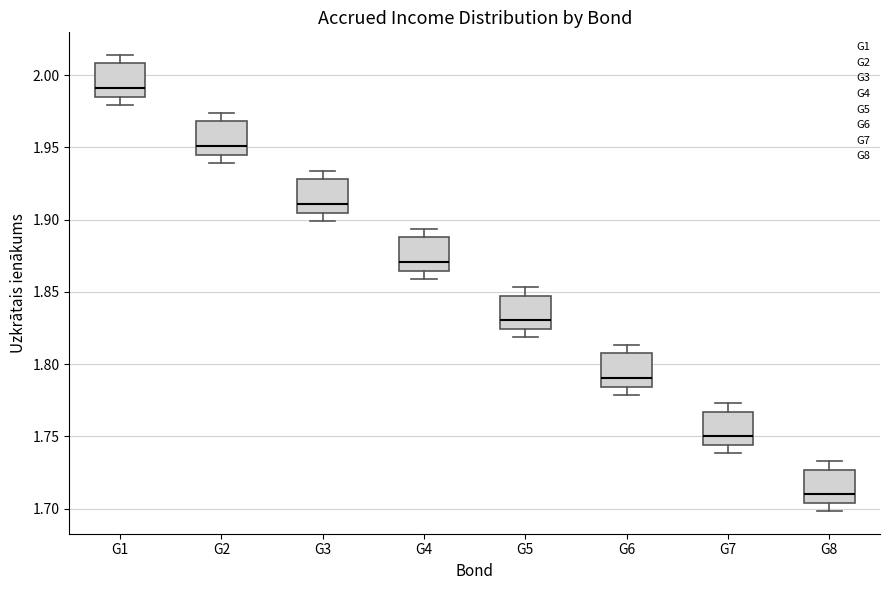

Which box's median line is the highest?

G1